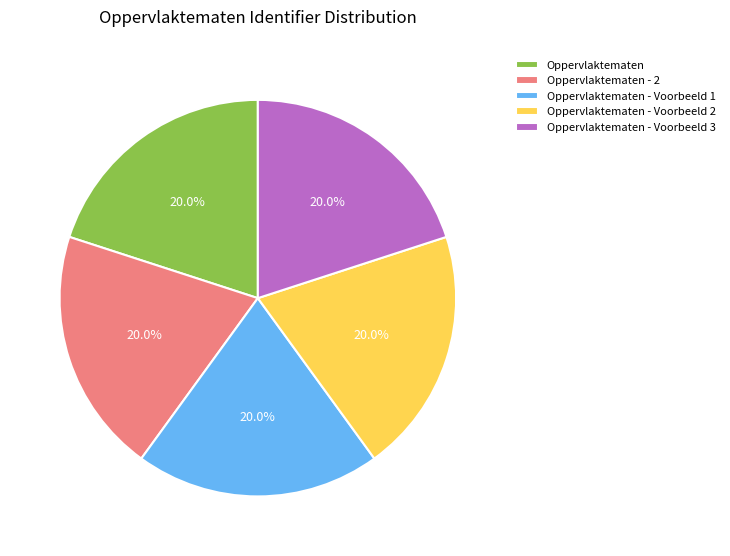

What percentage is the Oppervlaktematen - 2 slice, to the nearest percent?

20%